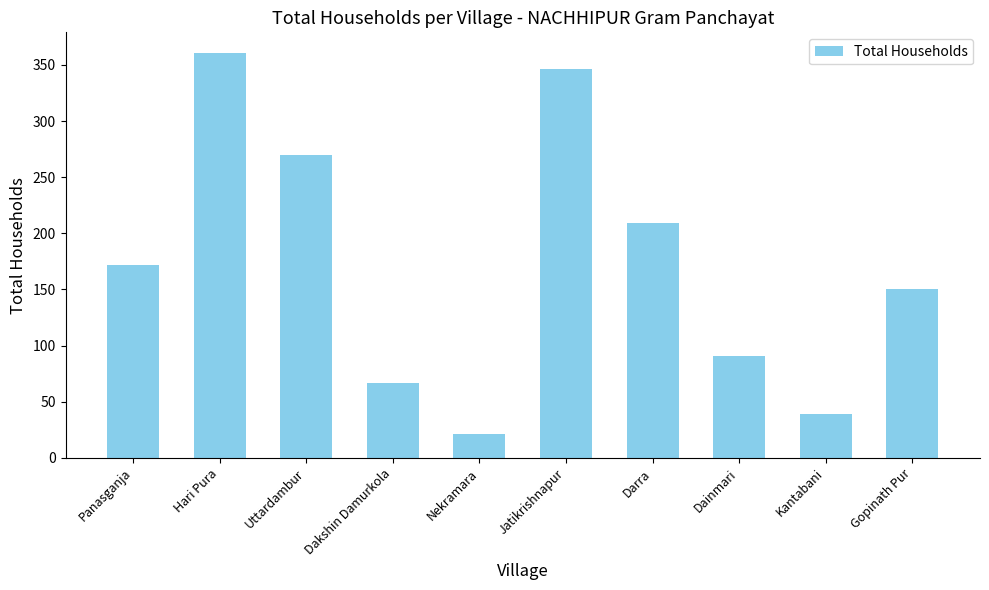

Reading left to right, list all the values displayed in this chart.

172	361	270	67	21	346	209	91	39	150